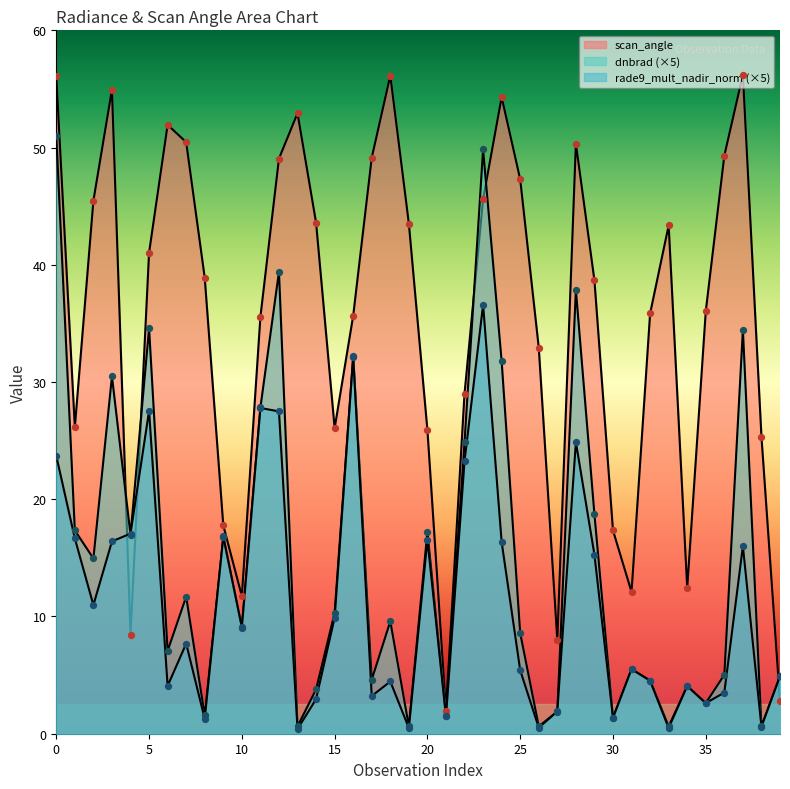

Which series reaches the minimum Y coordinate?

rade9_mult_nadir_norm